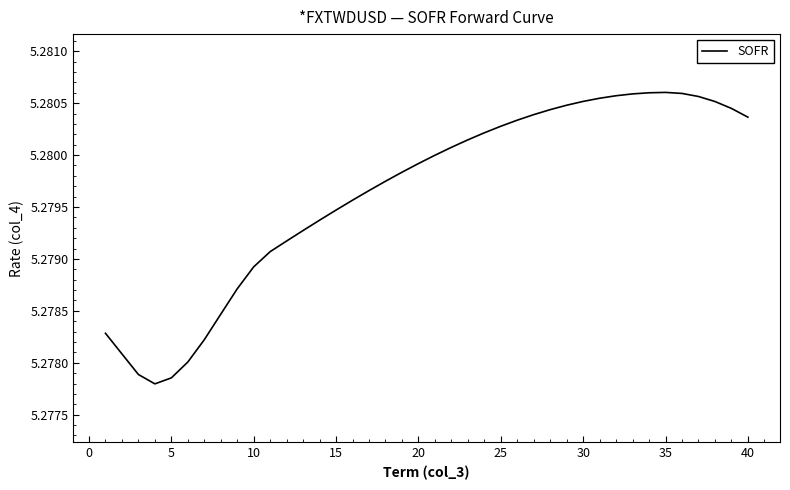

How many points are lower than both their immediate neighbors (excluding endpoints)?

1